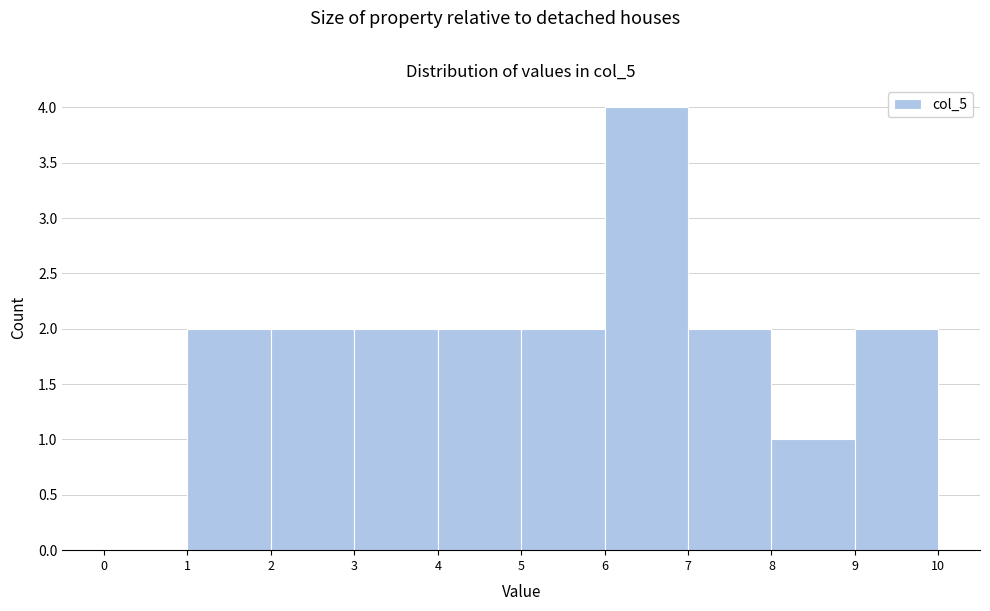

Reading left to right, list every bar in this chart as the range it spans on the x-axis followed by its height. The values are not printed on the chart, so give them approximately, as read against the axis.

0 to 1: 0
1 to 2: 2
2 to 3: 2
3 to 4: 2
4 to 5: 2
5 to 6: 2
6 to 7: 4
7 to 8: 2
8 to 9: 1
9 to 10: 2